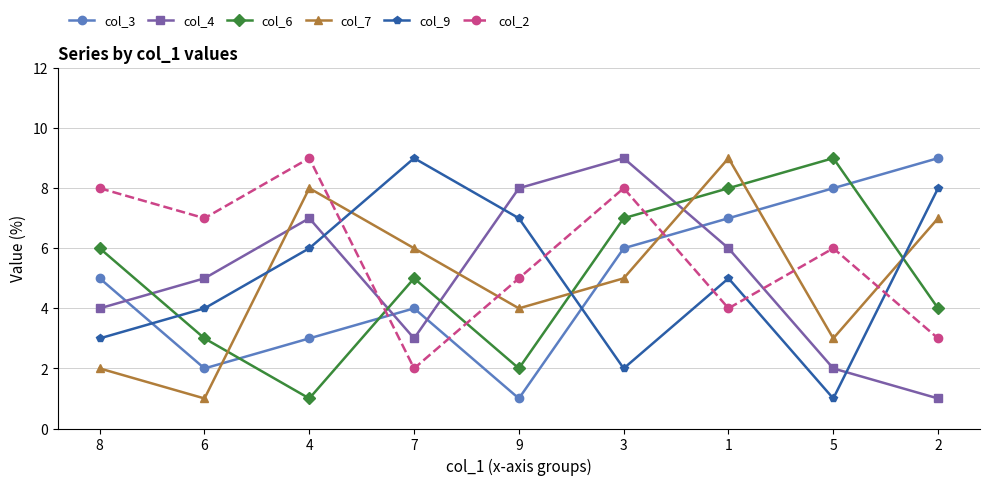

Reading left to right, extract all data points from this chart.

col_3: 5	2	3	4	1	6	7	8	9
col_4: 4	5	7	3	8	9	6	2	1
col_6: 6	3	1	5	2	7	8	9	4
col_7: 2	1	8	6	4	5	9	3	7
col_9: 3	4	6	9	7	2	5	1	8
col_2: 8	7	9	2	5	8	4	6	3